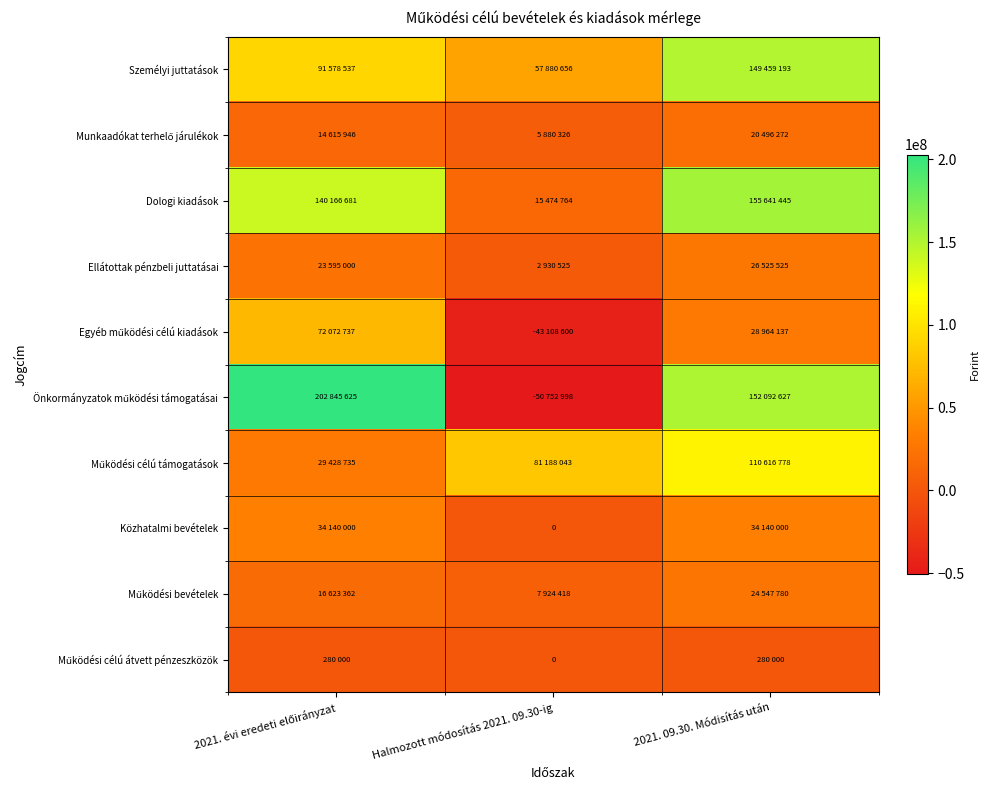

Which has a higher value, 2021. évi eredeti előirányzat or 2021. 09.30. Módisítás után?

2021. 09.30. Módisítás után